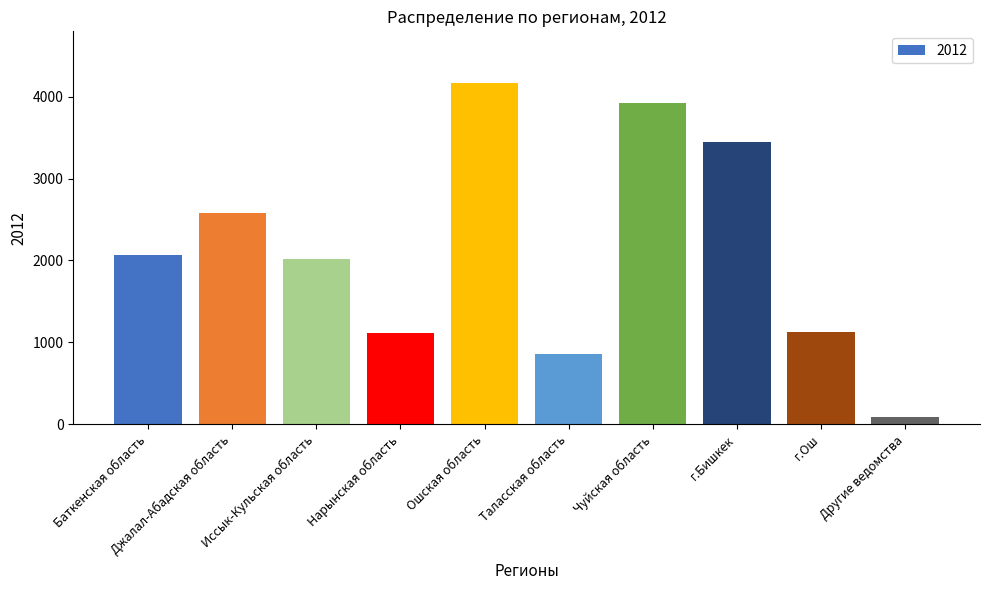

What is the change in value from Иссык-Кульская область to Другие ведомства?

-1930